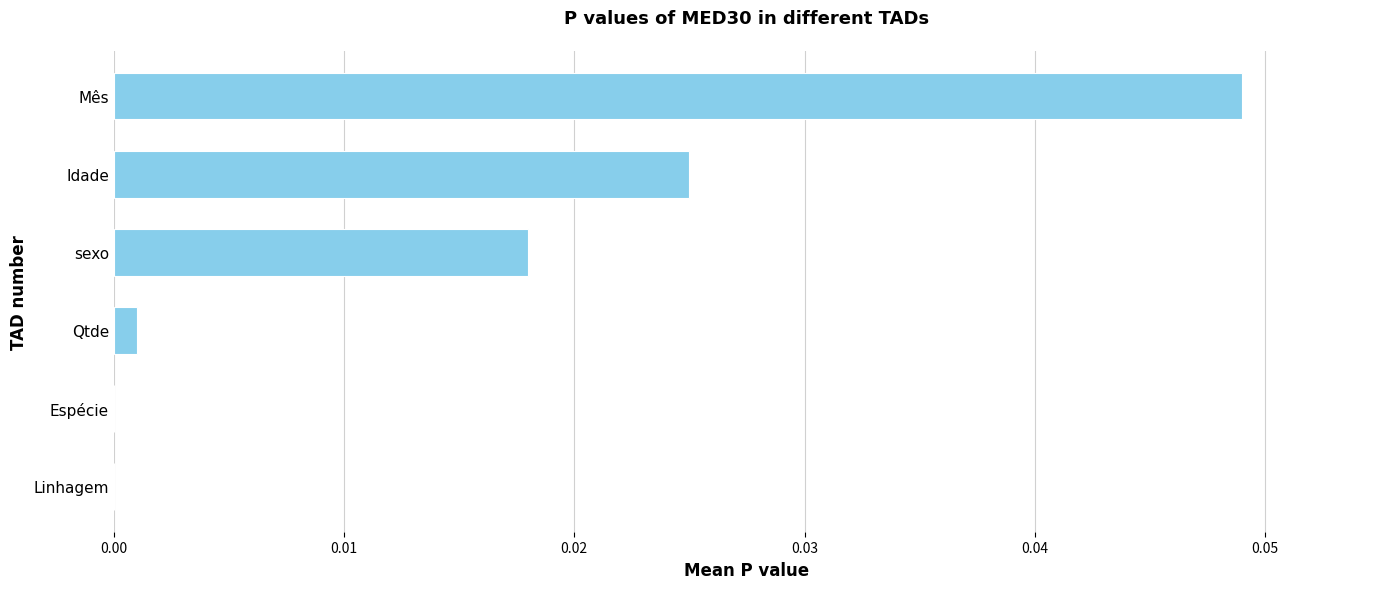

True or false: the data shows 0.0 at Espécie.

True